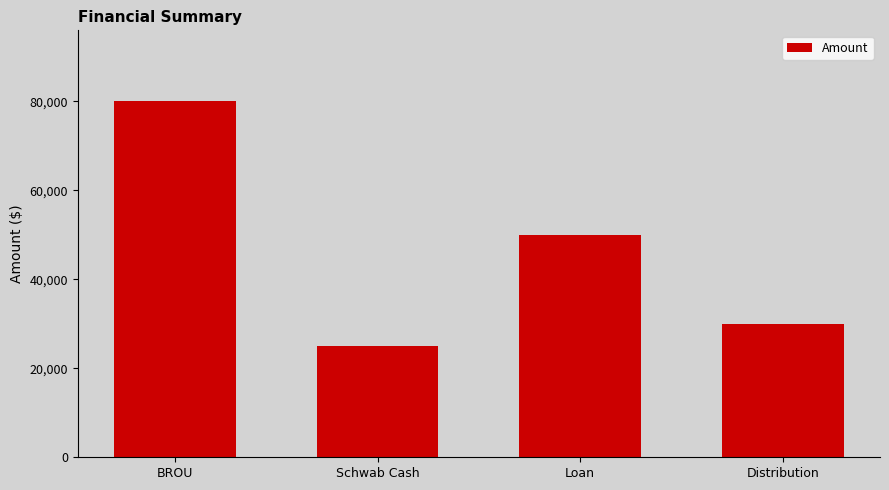

Is it true that the value at Schwab Cash is 25000?

True